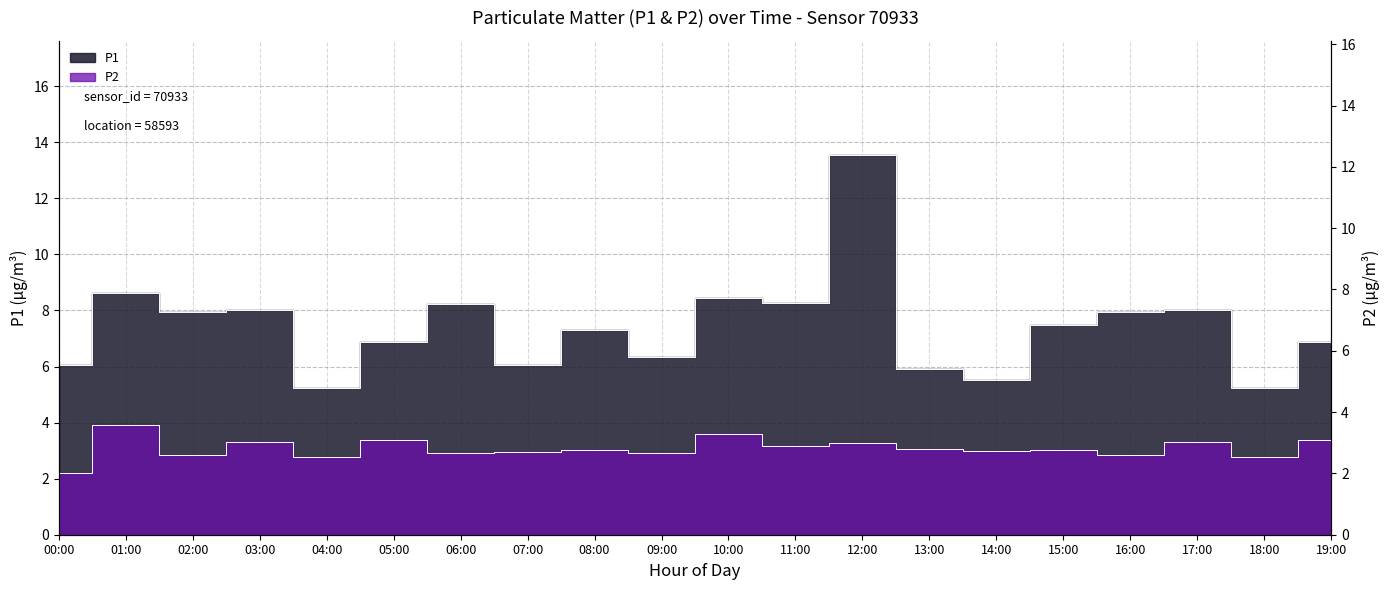

At which category is the sum across all series the highest?

12:00